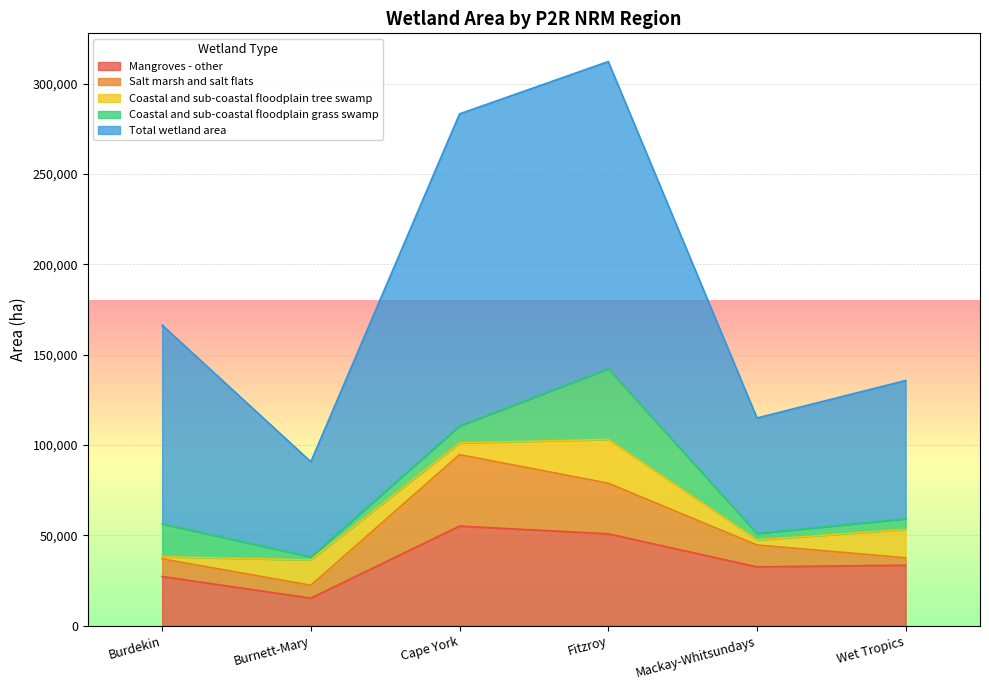

Is the value of Total wetland area at Burdekin greater than the value of Salt marsh and salt flats at Fitzroy?

Yes